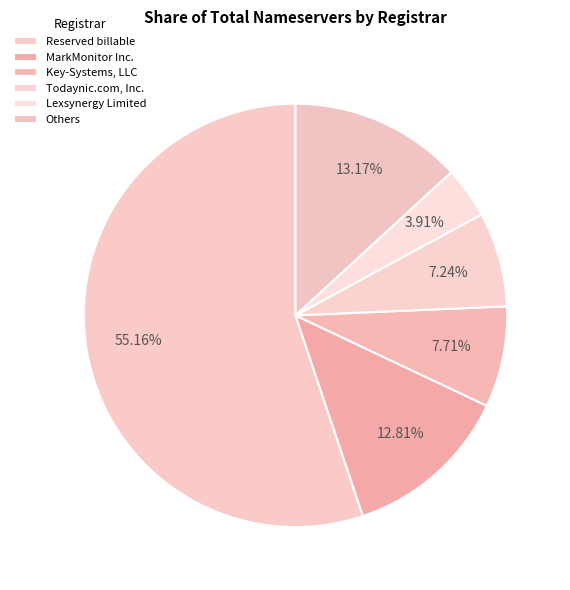

How many slices are in this pie chart?

6